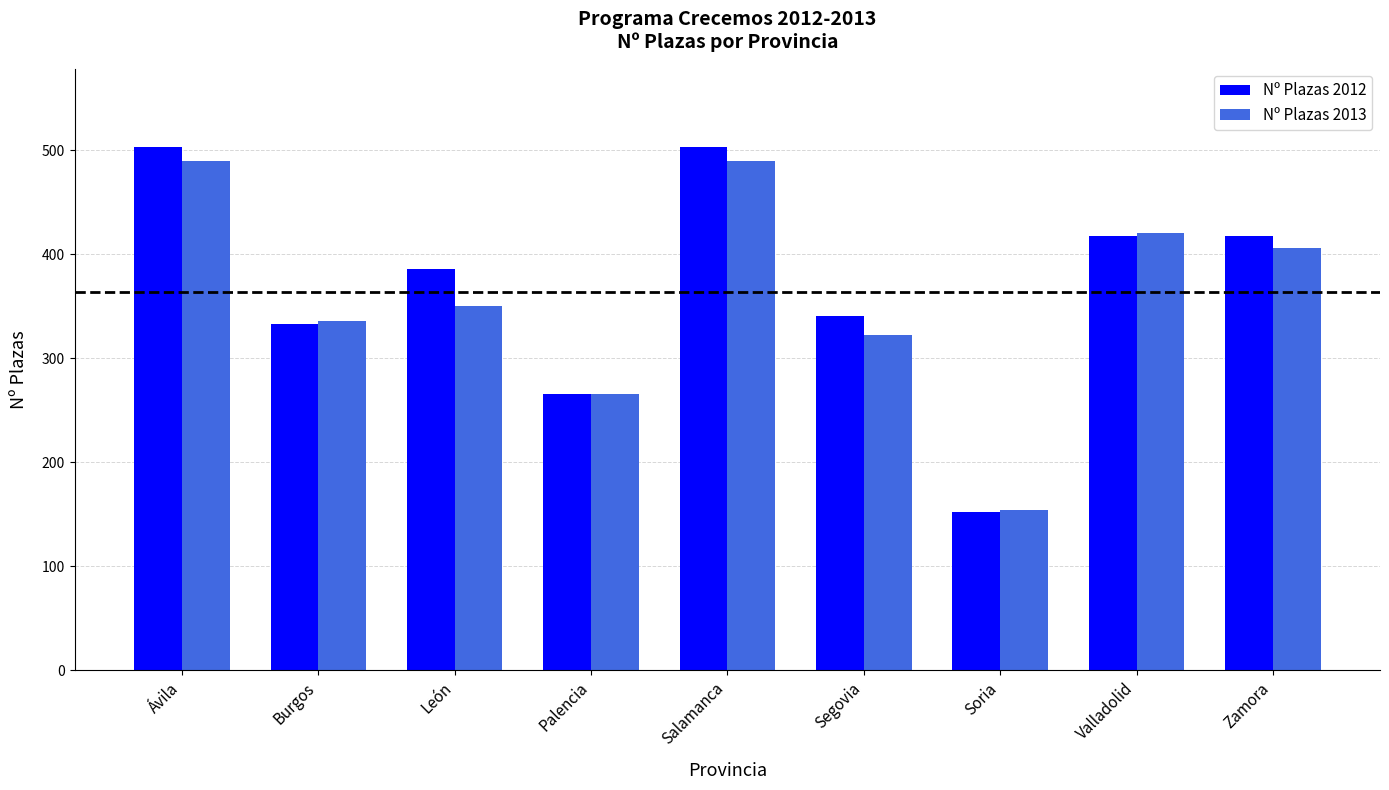

Rank the series at León from highest to lowest value.

Nº Plazas 2012, Nº Plazas 2013